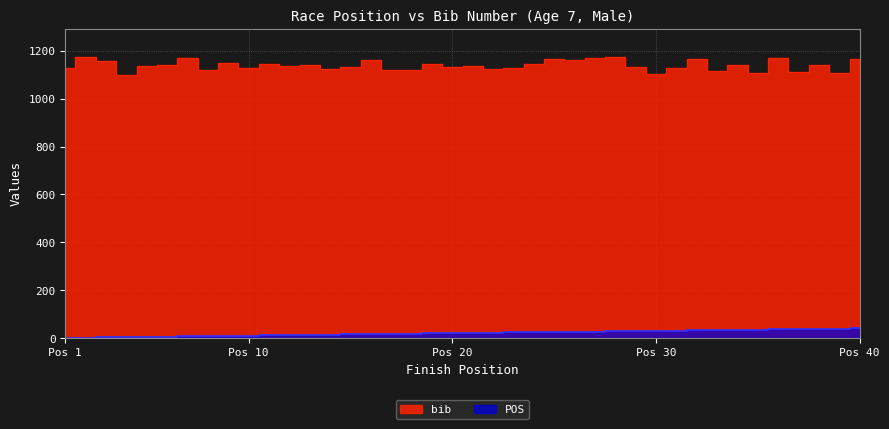

True or false: POS has a value of 21 at 21.

True